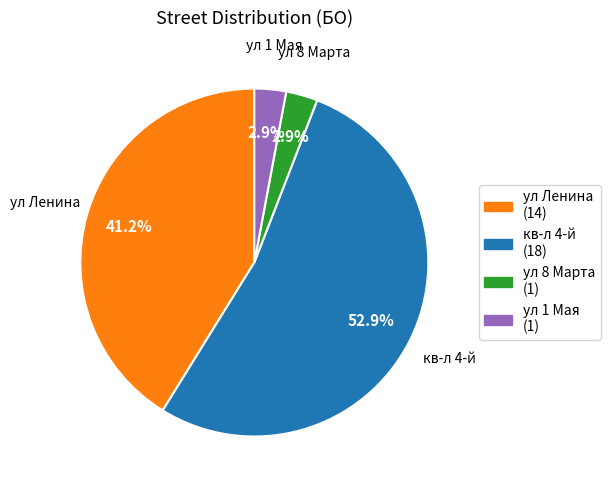

Which has a higher value, кв-л 4-й or ул 1 Мая?

кв-л 4-й